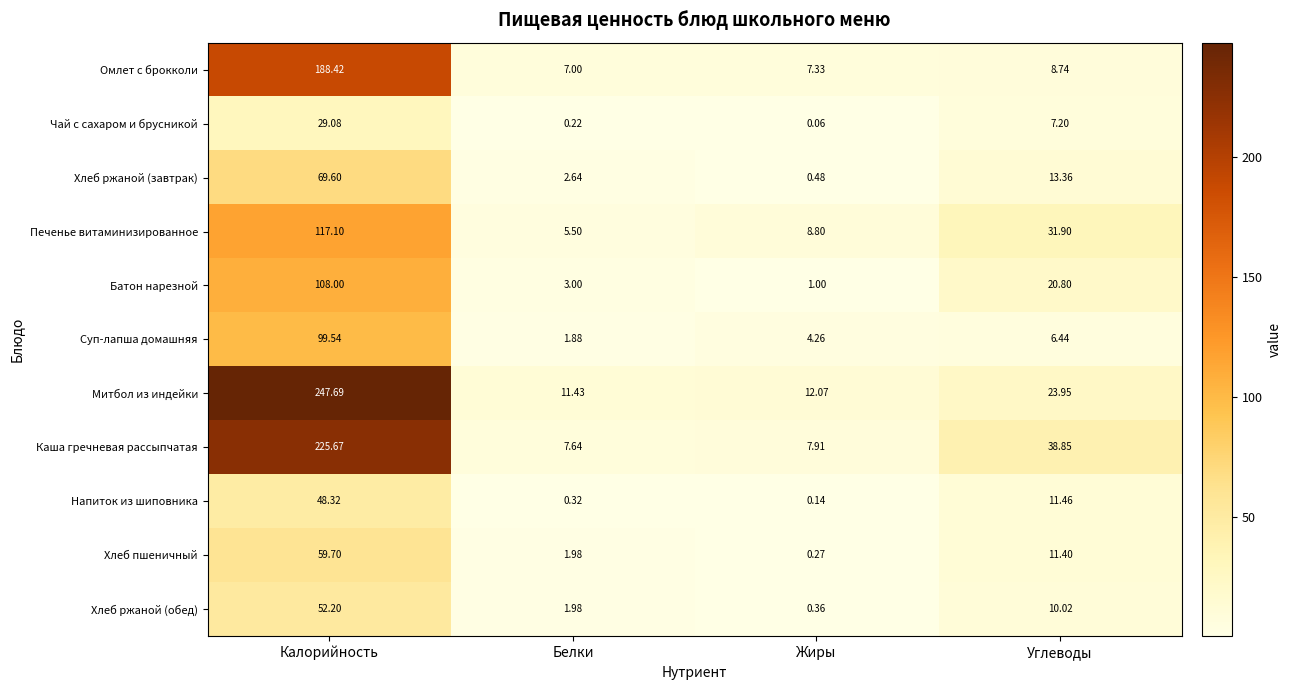

Which category has the highest value in the Чай с сахаром и брусникой series?

Калорийность